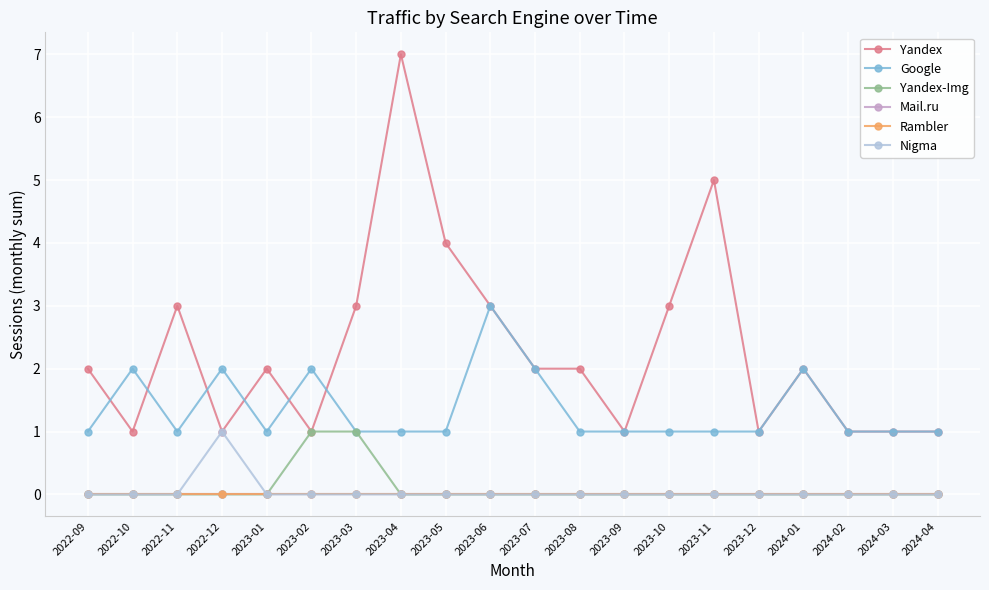

Reading left to right, extract all data points from this chart.

Yandex: 2022-09=2	2022-10=1	2022-11=3	2022-12=1	2023-01=2	2023-02=1	2023-03=3	2023-04=7	2023-05=4	2023-06=3	2023-07=2	2023-08=2	2023-09=1	2023-10=3	2023-11=5	2023-12=1	2024-01=2	2024-02=1	2024-03=1	2024-04=1
Google: 2022-09=1	2022-10=2	2022-11=1	2022-12=2	2023-01=1	2023-02=2	2023-03=1	2023-04=1	2023-05=1	2023-06=3	2023-07=2	2023-08=1	2023-09=1	2023-10=1	2023-11=1	2023-12=1	2024-01=2	2024-02=1	2024-03=1	2024-04=1
Yandex-Img: 2022-09=0	2022-10=0	2022-11=0	2022-12=0	2023-01=0	2023-02=1	2023-03=1	2023-04=0	2023-05=0	2023-06=0	2023-07=0	2023-08=0	2023-09=0	2023-10=0	2023-11=0	2023-12=0	2024-01=0	2024-02=0	2024-03=0	2024-04=0
Mail.ru: 2022-09=0	2022-10=0	2022-11=0	2022-12=0	2023-01=0	2023-02=0	2023-03=0	2023-04=0	2023-05=0	2023-06=0	2023-07=0	2023-08=0	2023-09=0	2023-10=0	2023-11=0	2023-12=0	2024-01=0	2024-02=0	2024-03=0	2024-04=0
Rambler: 2022-09=0	2022-10=0	2022-11=0	2022-12=0	2023-01=0	2023-02=0	2023-03=0	2023-04=0	2023-05=0	2023-06=0	2023-07=0	2023-08=0	2023-09=0	2023-10=0	2023-11=0	2023-12=0	2024-01=0	2024-02=0	2024-03=0	2024-04=0
Nigma: 2022-09=0	2022-10=0	2022-11=0	2022-12=1	2023-01=0	2023-02=0	2023-03=0	2023-04=0	2023-05=0	2023-06=0	2023-07=0	2023-08=0	2023-09=0	2023-10=0	2023-11=0	2023-12=0	2024-01=0	2024-02=0	2024-03=0	2024-04=0